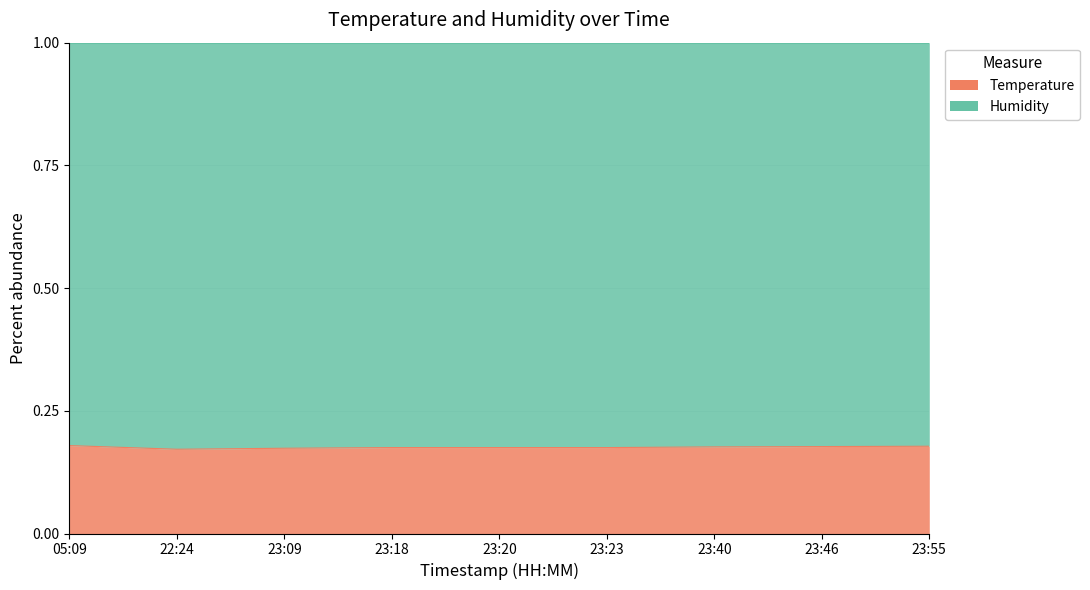

True or false: there are more than 2 points higher than both neighbors.

False